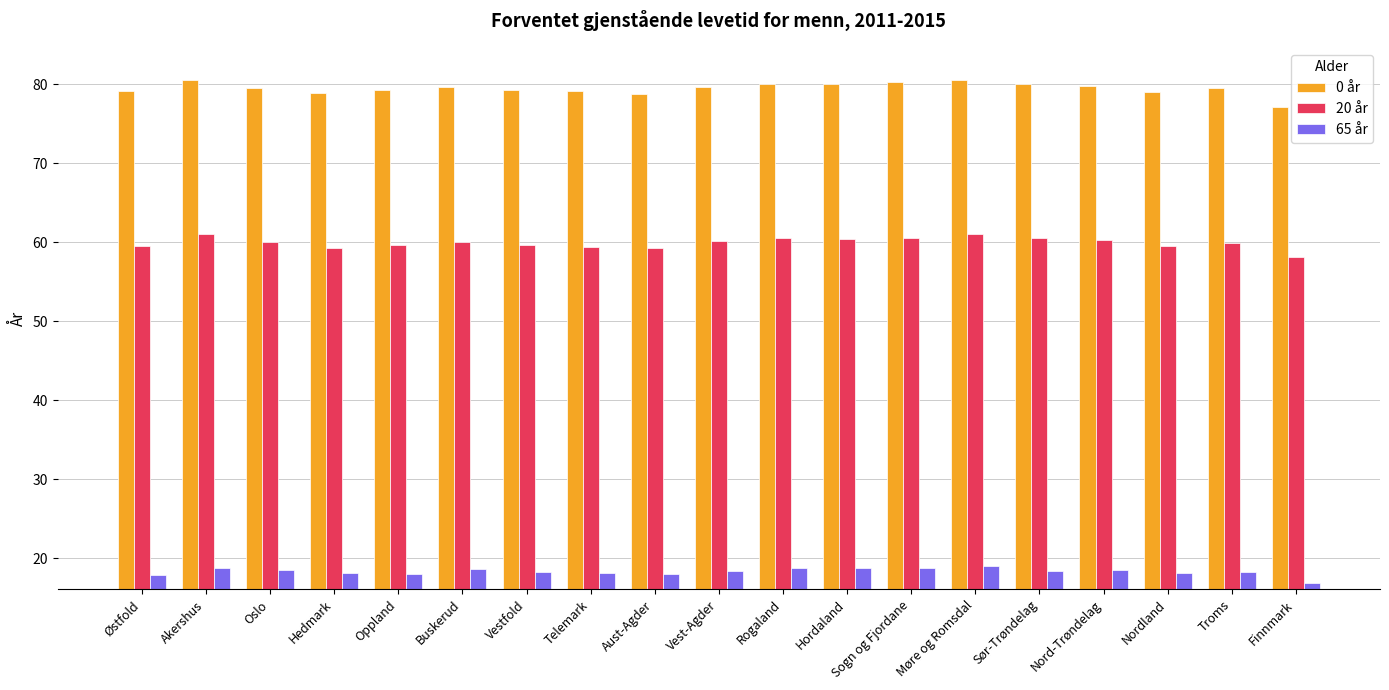

What is the label of the 19th bar from the right?

Østfold